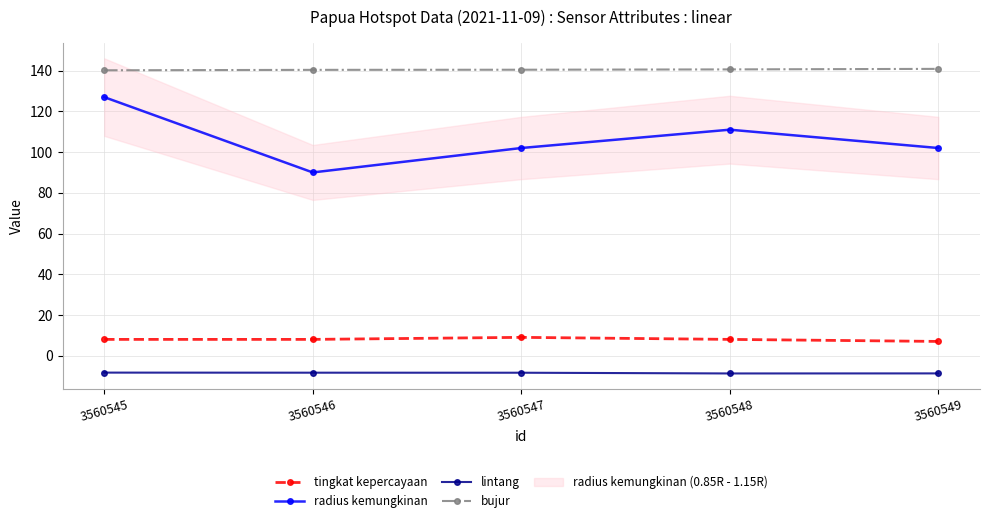

At which label is lintang closest to -8?

3560545